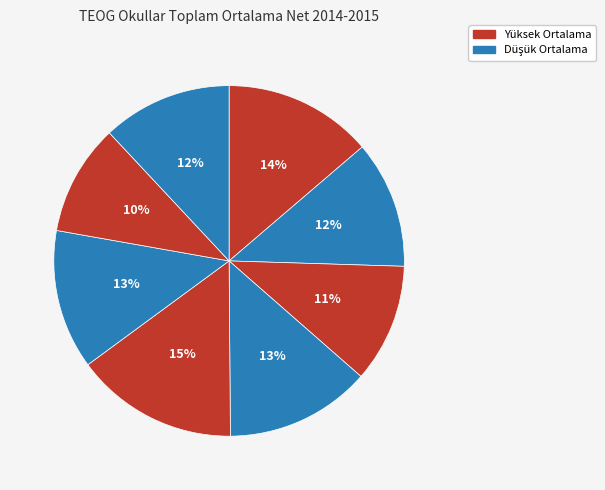

How many slices are in this pie chart?

8